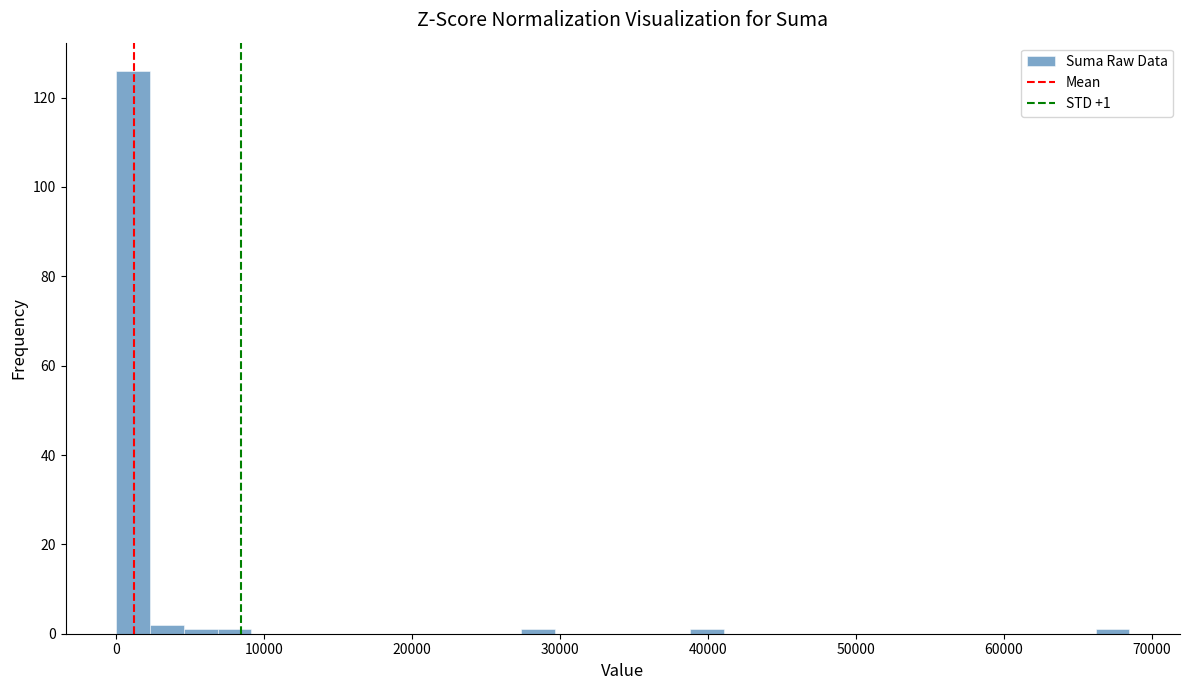

Around what value on the x-axis is the tallest bar? Give the approximate position of its centre, as read against the axis.

1000